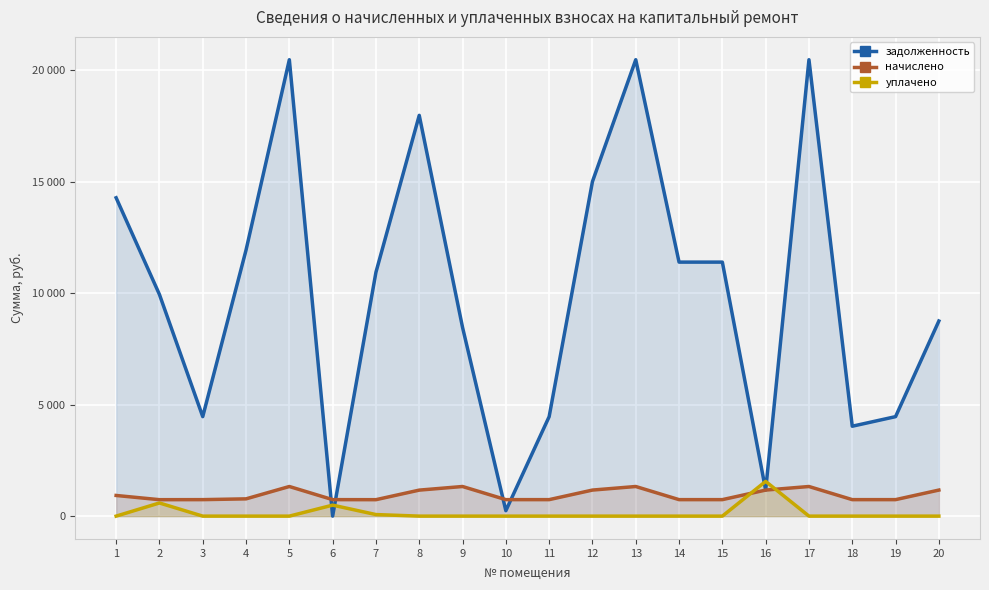

Which series has the largest total across all categories?

задолженность